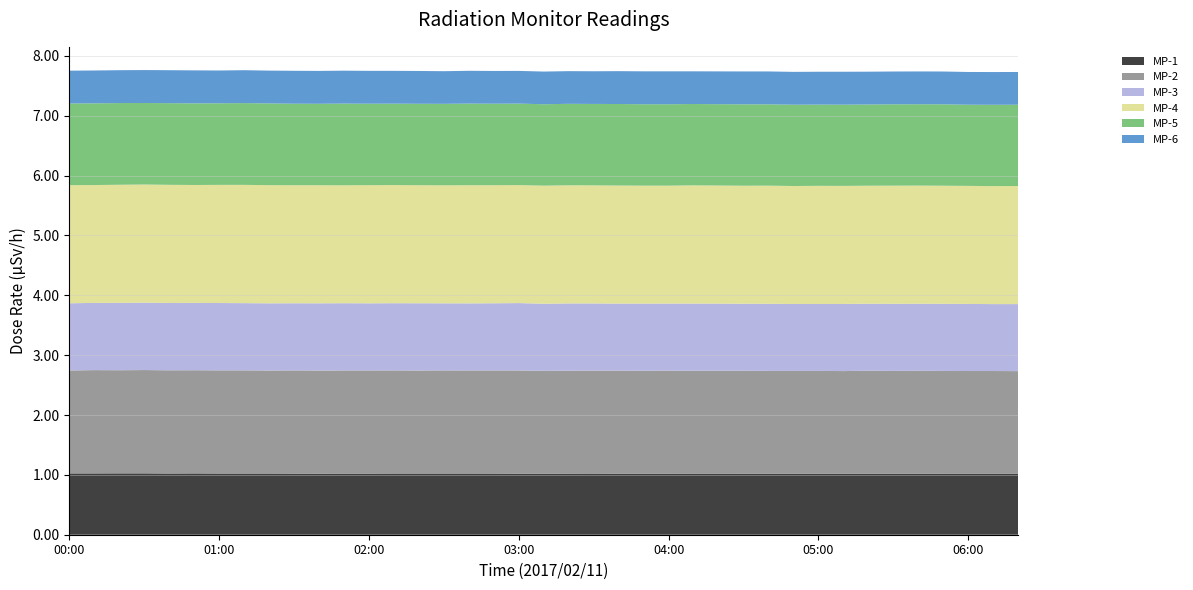

Reading left to right, extract all data points from this chart.

MP-1: 00:00=1.0	00:10=1.0	00:20=1.0	00:30=1.0	00:40=1.0	00:50=1.0	01:00=1.0	01:10=1.0	01:20=1.0	01:30=1.0	01:40=1.0	01:50=1.0	02:00=1.0	02:10=1.0	02:20=1.0	02:30=1.0	02:40=1.0	02:50=1.0	03:00=1.0	03:10=1.0	03:20=1.0	03:30=1.0	03:40=1.0	03:50=1.0	04:00=1.0	04:10=1.0	04:20=1.0	04:30=1.0	04:40=1.0	04:50=1.0	05:00=1.0	05:10=1.0	05:20=1.0	05:30=1.0	05:40=1.0	05:50=1.0	06:00=1.0	06:10=1.0	06:20=1.0
MP-2: 00:00=1.7	00:10=1.7	00:20=1.7	00:30=1.7	00:40=1.7	00:50=1.7	01:00=1.7	01:10=1.7	01:20=1.7	01:30=1.7	01:40=1.7	01:50=1.7	02:00=1.7	02:10=1.7	02:20=1.7	02:30=1.7	02:40=1.7	02:50=1.7	03:00=1.7	03:10=1.7	03:20=1.7	03:30=1.7	03:40=1.7	03:50=1.7	04:00=1.7	04:10=1.7	04:20=1.7	04:30=1.7	04:40=1.7	04:50=1.7	05:00=1.7	05:10=1.7	05:20=1.7	05:30=1.7	05:40=1.7	05:50=1.7	06:00=1.7	06:10=1.7	06:20=1.7
MP-3: 00:00=1.1	00:10=1.1	00:20=1.1	00:30=1.1	00:40=1.1	00:50=1.1	01:00=1.1	01:10=1.1	01:20=1.1	01:30=1.1	01:40=1.1	01:50=1.1	02:00=1.1	02:10=1.1	02:20=1.1	02:30=1.1	02:40=1.1	02:50=1.1	03:00=1.1	03:10=1.1	03:20=1.1	03:30=1.1	03:40=1.1	03:50=1.1	04:00=1.1	04:10=1.1	04:20=1.1	04:30=1.1	04:40=1.1	04:50=1.1	05:00=1.1	05:10=1.1	05:20=1.1	05:30=1.1	05:40=1.1	05:50=1.1	06:00=1.1	06:10=1.1	06:20=1.1
MP-4: 00:00=2.0	00:10=2.0	00:20=2.0	00:30=2.0	00:40=2.0	00:50=2.0	01:00=2.0	01:10=2.0	01:20=2.0	01:30=2.0	01:40=2.0	01:50=2.0	02:00=2.0	02:10=2.0	02:20=2.0	02:30=2.0	02:40=2.0	02:50=2.0	03:00=2.0	03:10=2.0	03:20=2.0	03:30=2.0	03:40=2.0	03:50=2.0	04:00=2.0	04:10=2.0	04:20=2.0	04:30=2.0	04:40=2.0	04:50=2.0	05:00=2.0	05:10=2.0	05:20=2.0	05:30=2.0	05:40=2.0	05:50=2.0	06:00=2.0	06:10=2.0	06:20=2.0
MP-5: 00:00=1.4	00:10=1.4	00:20=1.4	00:30=1.4	00:40=1.4	00:50=1.4	01:00=1.4	01:10=1.4	01:20=1.4	01:30=1.4	01:40=1.4	01:50=1.4	02:00=1.4	02:10=1.4	02:20=1.4	02:30=1.4	02:40=1.4	02:50=1.4	03:00=1.4	03:10=1.4	03:20=1.4	03:30=1.4	03:40=1.4	03:50=1.4	04:00=1.4	04:10=1.4	04:20=1.4	04:30=1.4	04:40=1.4	04:50=1.4	05:00=1.4	05:10=1.4	05:20=1.4	05:30=1.4	05:40=1.4	05:50=1.4	06:00=1.4	06:10=1.4	06:20=1.4
MP-6: 00:00=0.5	00:10=0.5	00:20=0.5	00:30=0.6	00:40=0.6	00:50=0.6	01:00=0.5	01:10=0.6	01:20=0.5	01:30=0.6	01:40=0.5	01:50=0.6	02:00=0.5	02:10=0.5	02:20=0.5	02:30=0.5	02:40=0.5	02:50=0.5	03:00=0.5	03:10=0.5	03:20=0.5	03:30=0.5	03:40=0.5	03:50=0.6	04:00=0.6	04:10=0.5	04:20=0.5	04:30=0.5	04:40=0.5	04:50=0.5	05:00=0.5	05:10=0.6	05:20=0.5	05:30=0.5	05:40=0.5	05:50=0.5	06:00=0.5	06:10=0.5	06:20=0.5